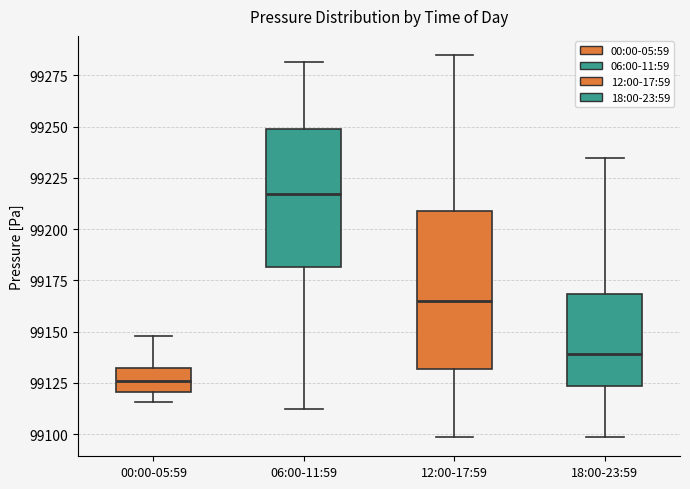

Which box's median line is the lowest?

00:00-05:59